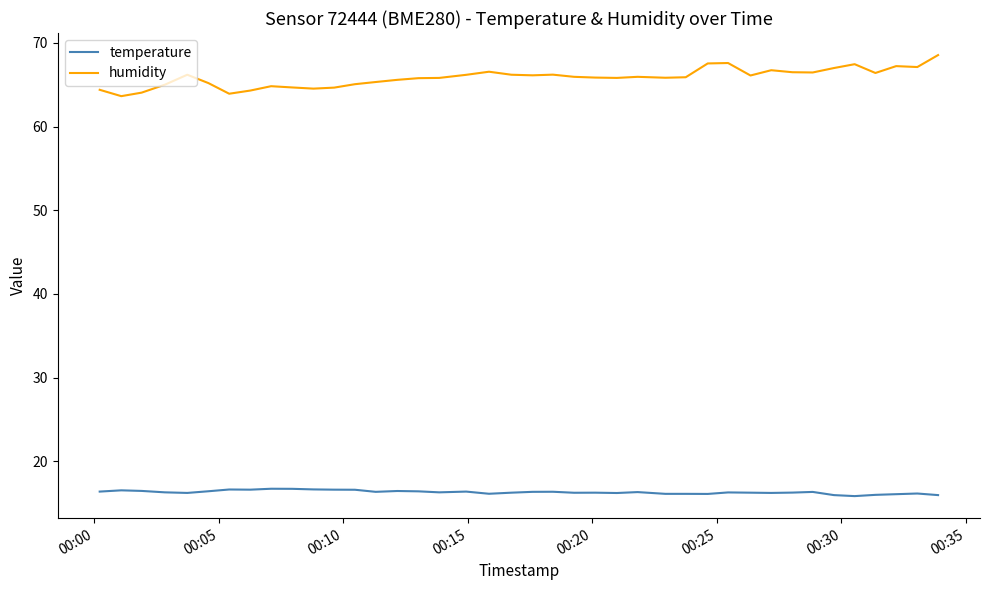

What is the minimum value shown in the chart?

15.8